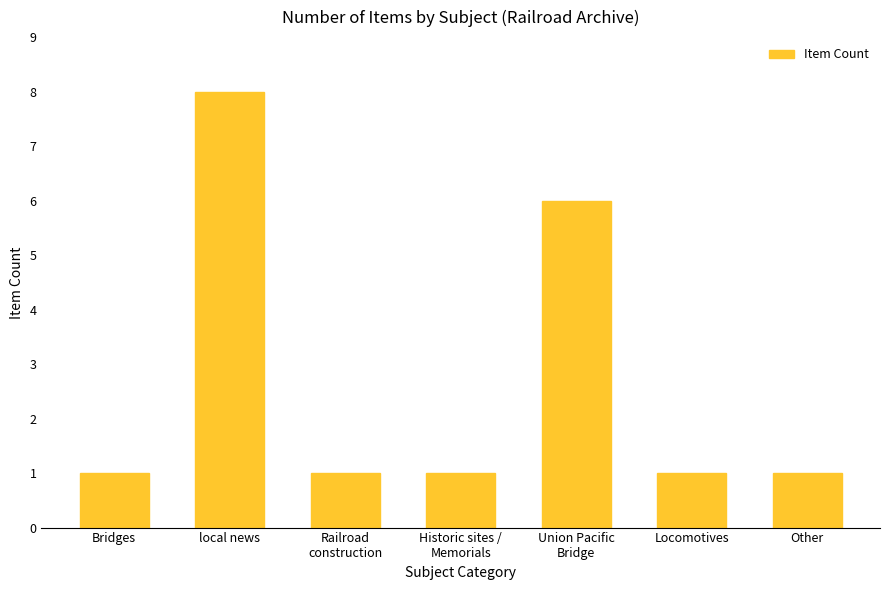

What is the sum of the values at Union Pacific
Bridge and local news?

14